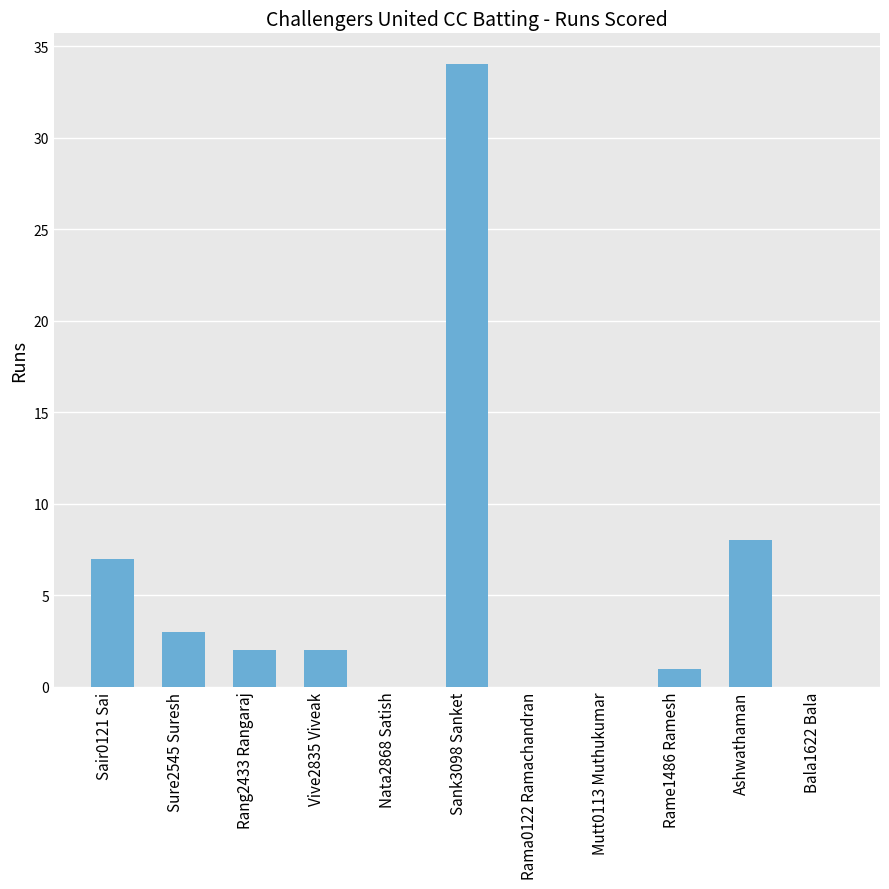

What is the sum of the values at Rame1486 Ramesh and Ashwathaman?

9